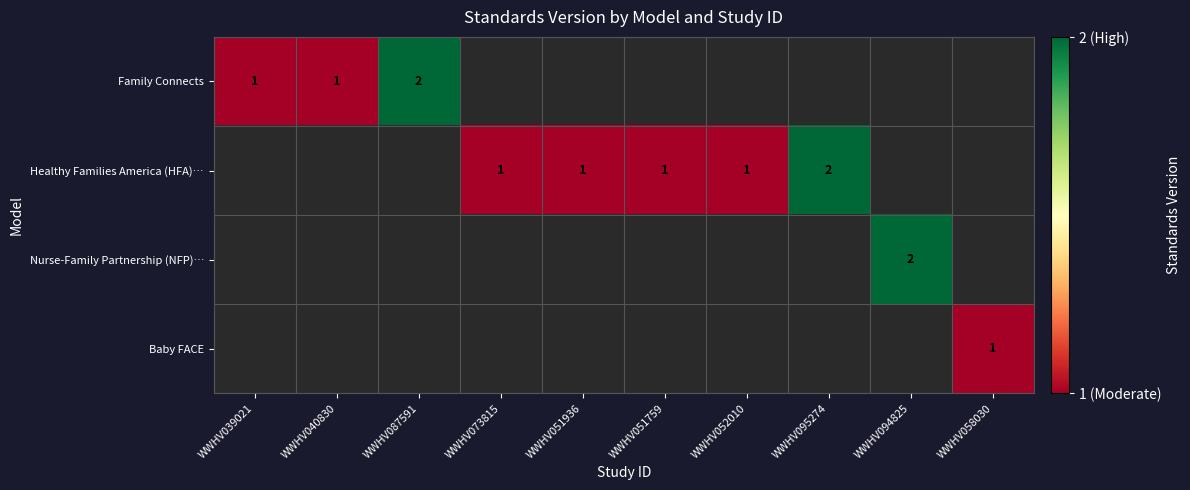

True or false: Healthy Families America (HFA)… has a value of 0 at WWHV052010.

False